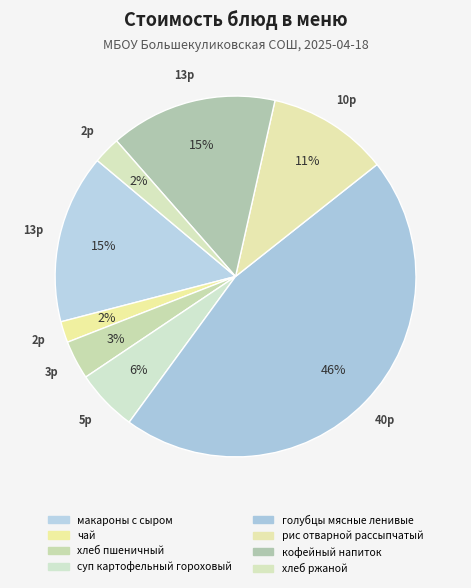

To the nearest percent, what is the average slice percentage?

12%